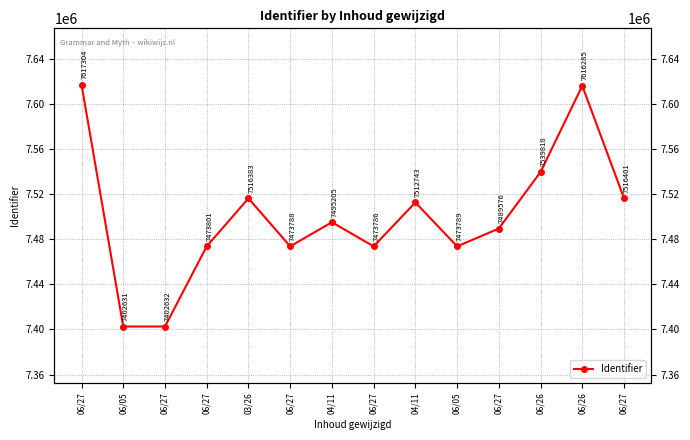

Rank the categories by value from lowest to highest.

06/05, 06/27, 06/27, 06/27, 06/05, 06/27, 06/27, 04/11, 04/11, 03/26, 06/27, 06/26, 06/26, 06/27